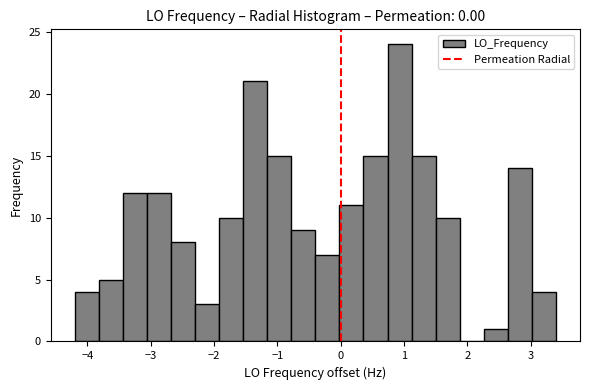

Around what value on the x-axis is the tallest bar? Give the approximate position of its centre, as read against the axis.

0.9